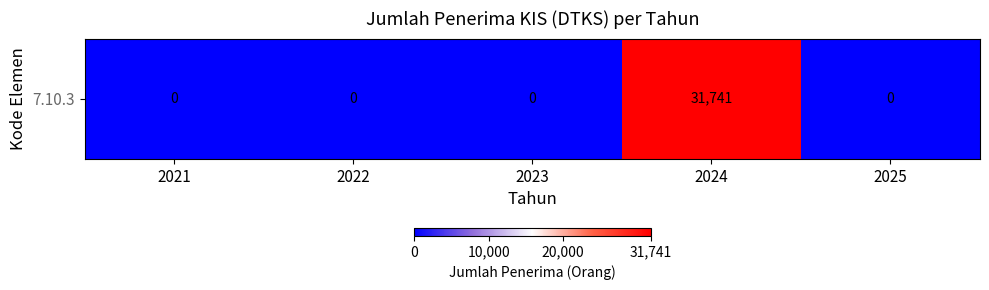

Which label corresponds to the largest value in the chart?

2024